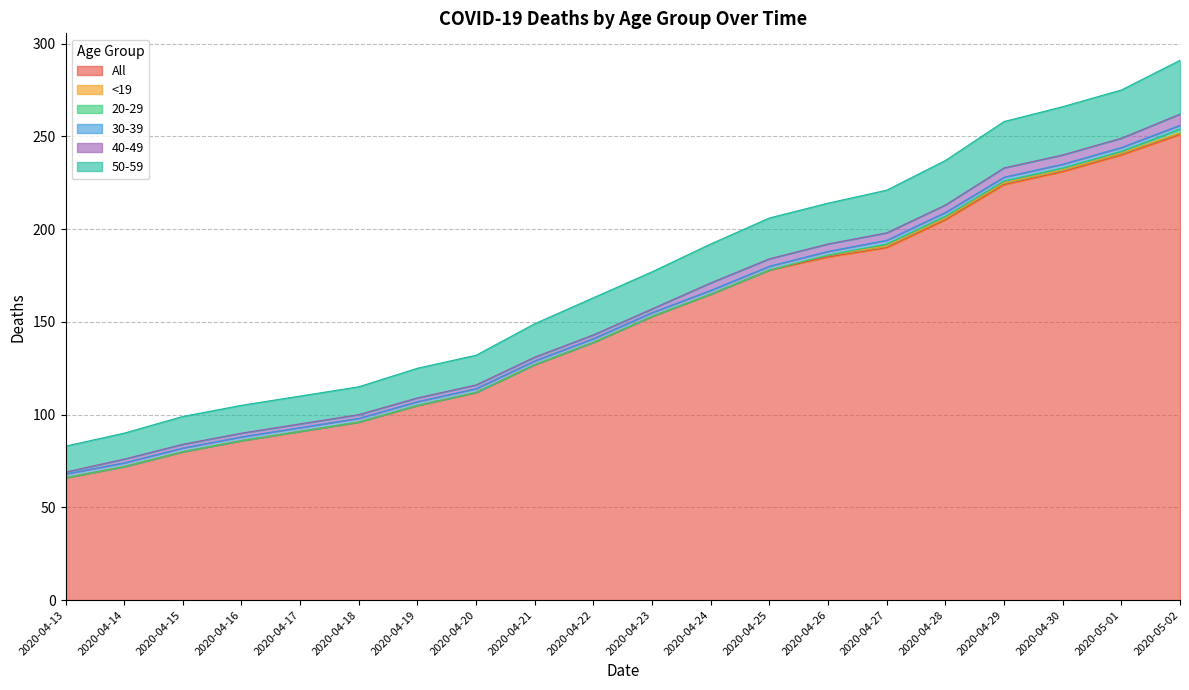

Between 2020-04-30 and 2020-04-24, which is larger?

2020-04-30